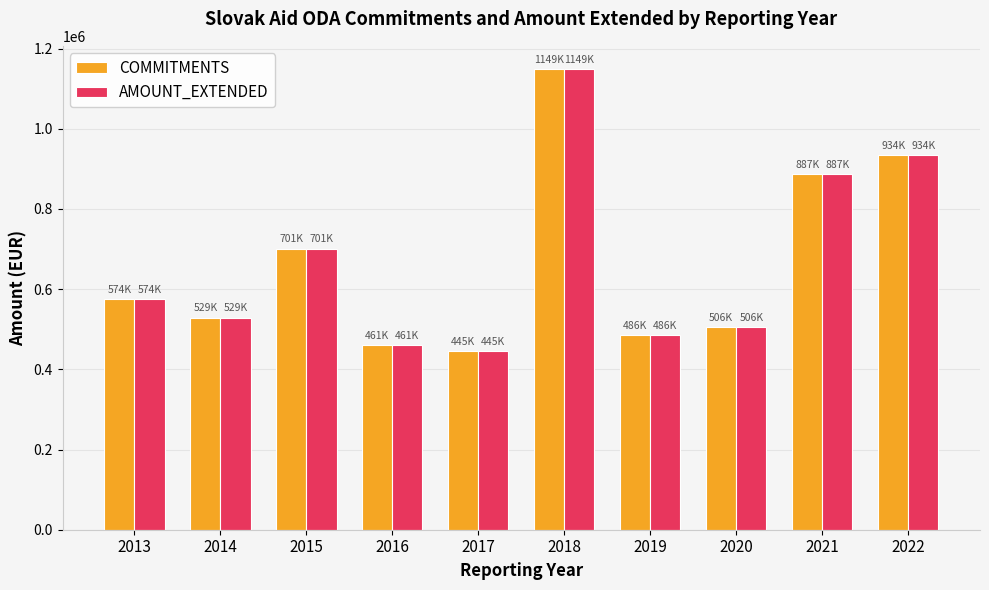

Which category has the highest value across all series?

2018